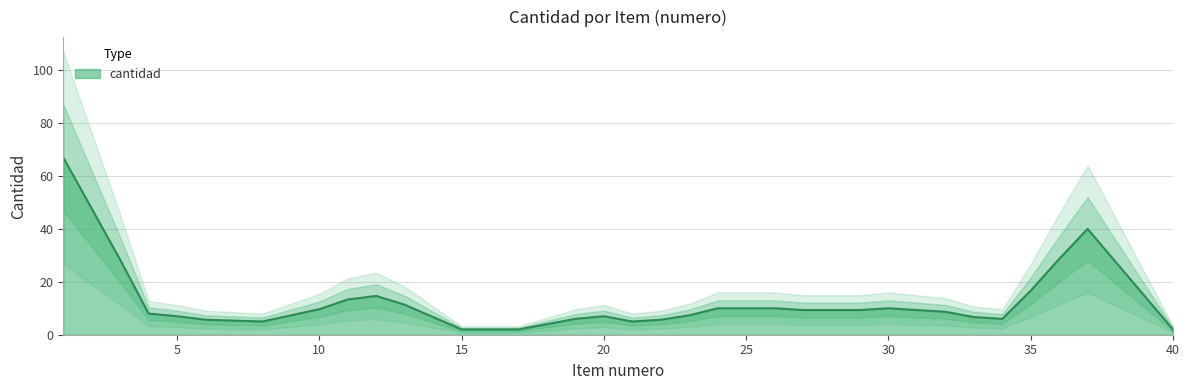

What is the maximum value shown in the chart?

67